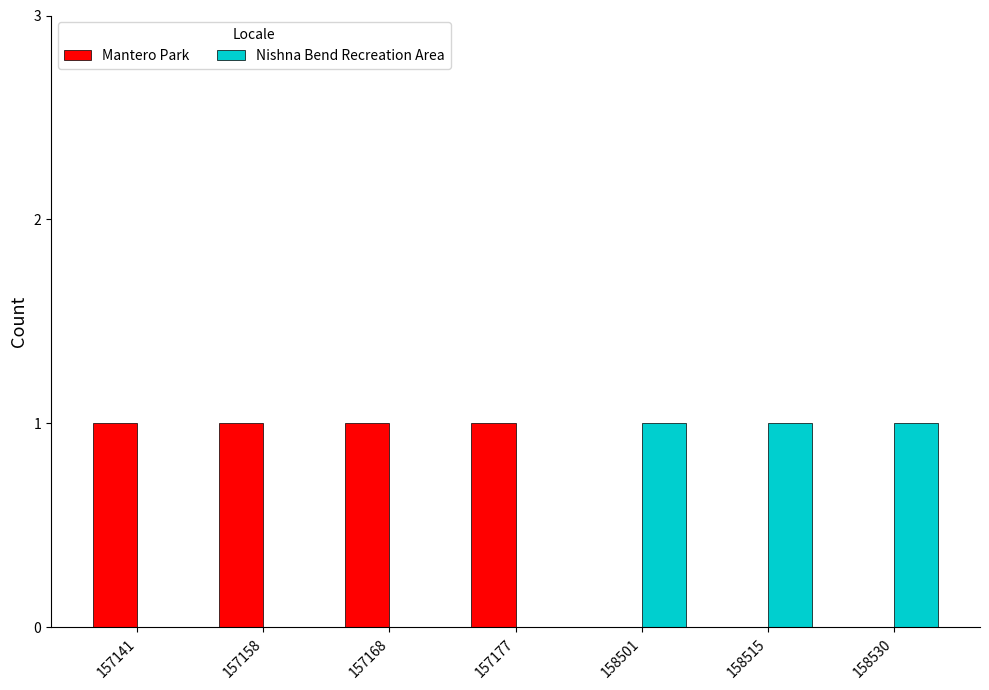

What are all the series names shown in the legend?

Mantero Park, Nishna Bend Recreation Area